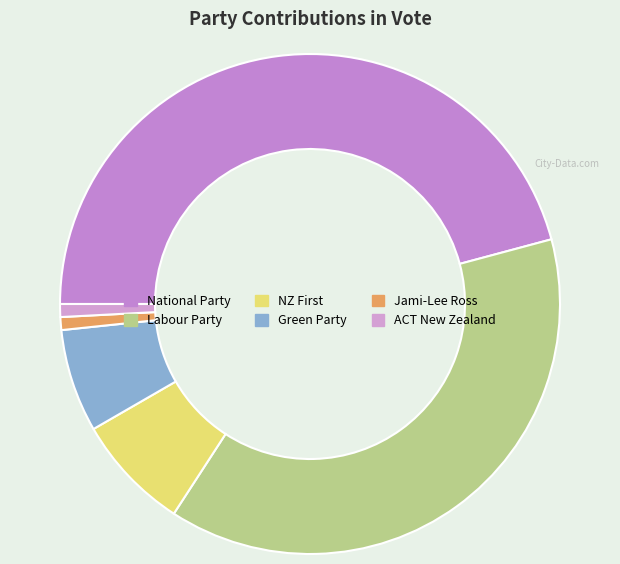

What is the ratio of the value at Labour Party to the value at Green Party?

5.8